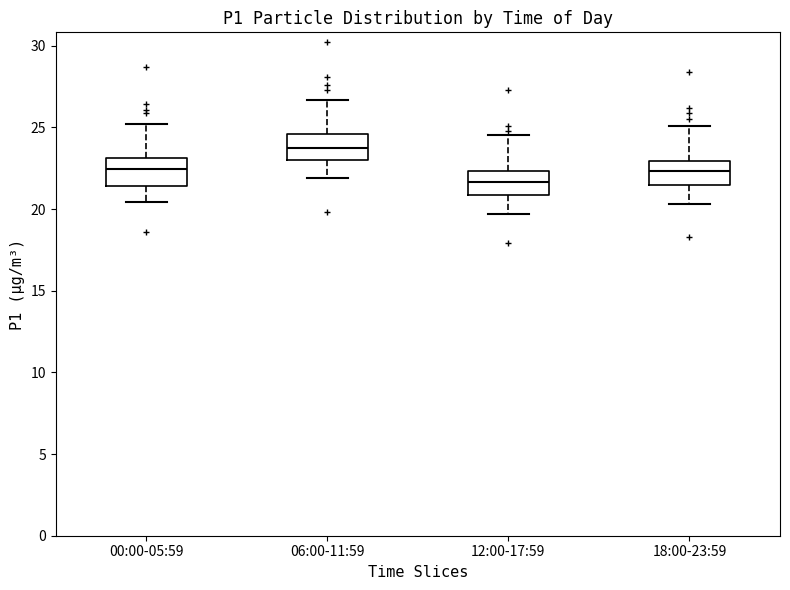

Reading left to right, transcribe this box plot: for each box, give where its median line is, the range the box spans, and where its two whiskers end, as read against the y-axis. The values are not printed on the chart, so give them approximately, as read against the axis.

00:00-05:59: median 22.5, box 21.5 to 23.0, whiskers 20.5 to 25.0
06:00-11:59: median 24.0, box 23.0 to 24.5, whiskers 22.0 to 26.5
12:00-17:59: median 21.5, box 21.0 to 22.5, whiskers 19.5 to 24.5
18:00-23:59: median 22.5, box 21.5 to 23.0, whiskers 20.5 to 25.0